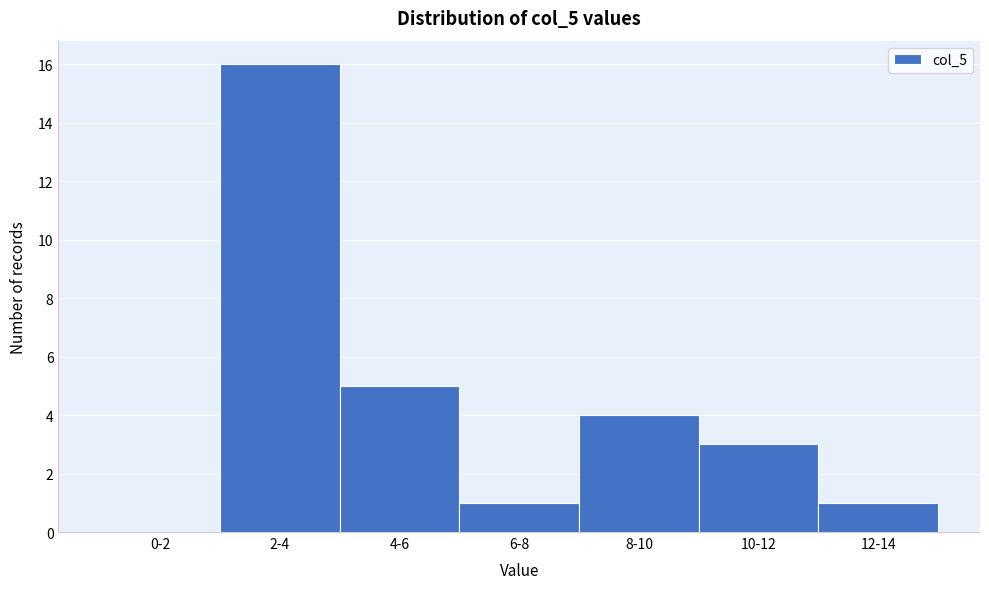

Reading left to right, extract all data points from this chart.

0-2=0	2-4=16	4-6=5	6-8=1	8-10=4	10-12=3	12-14=1